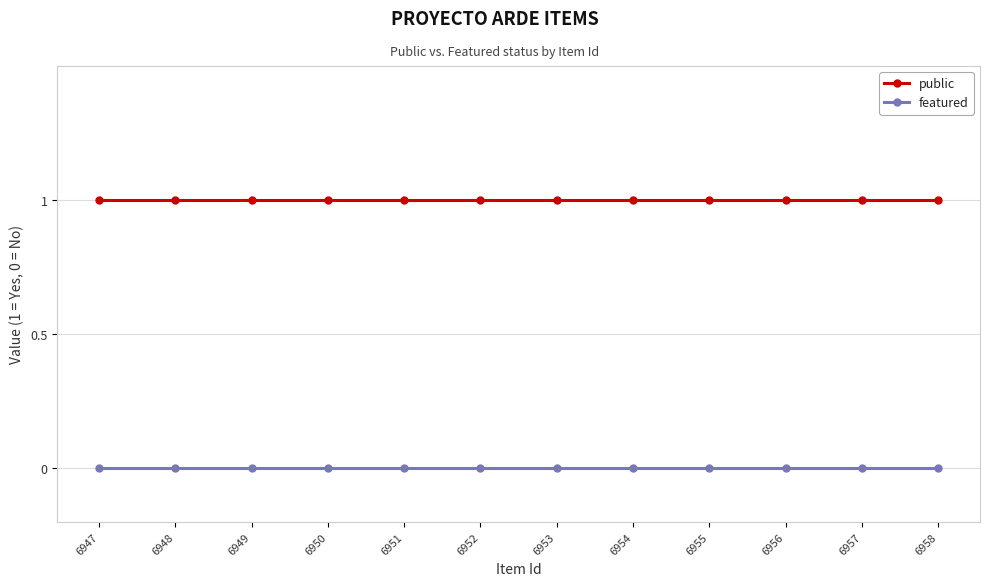

Which series has the largest total across all categories?

public